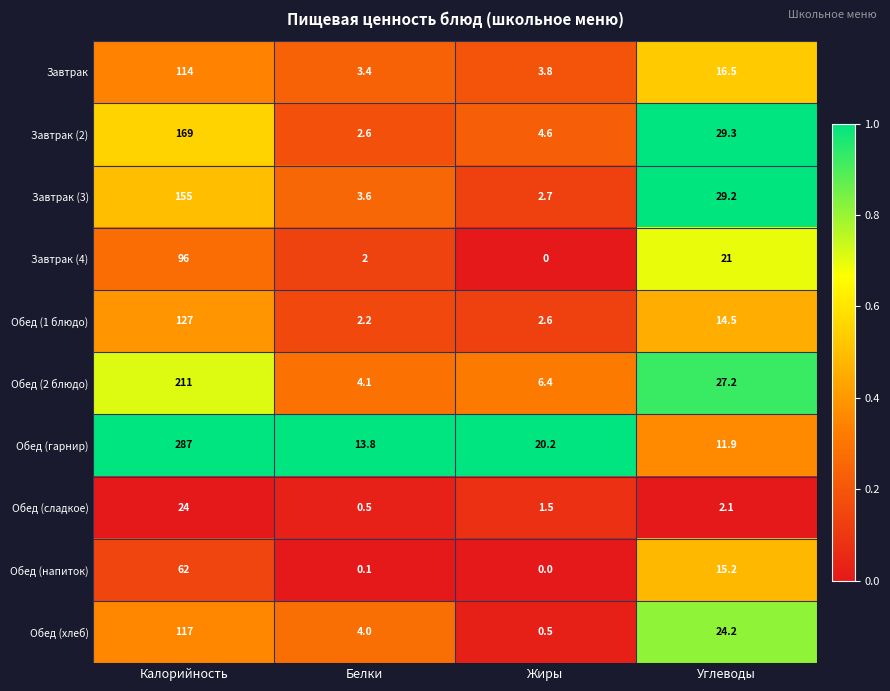

List the labels in order of Обед (гарнир) value, smallest first.

Углеводы, Белки, Жиры, Калорийность